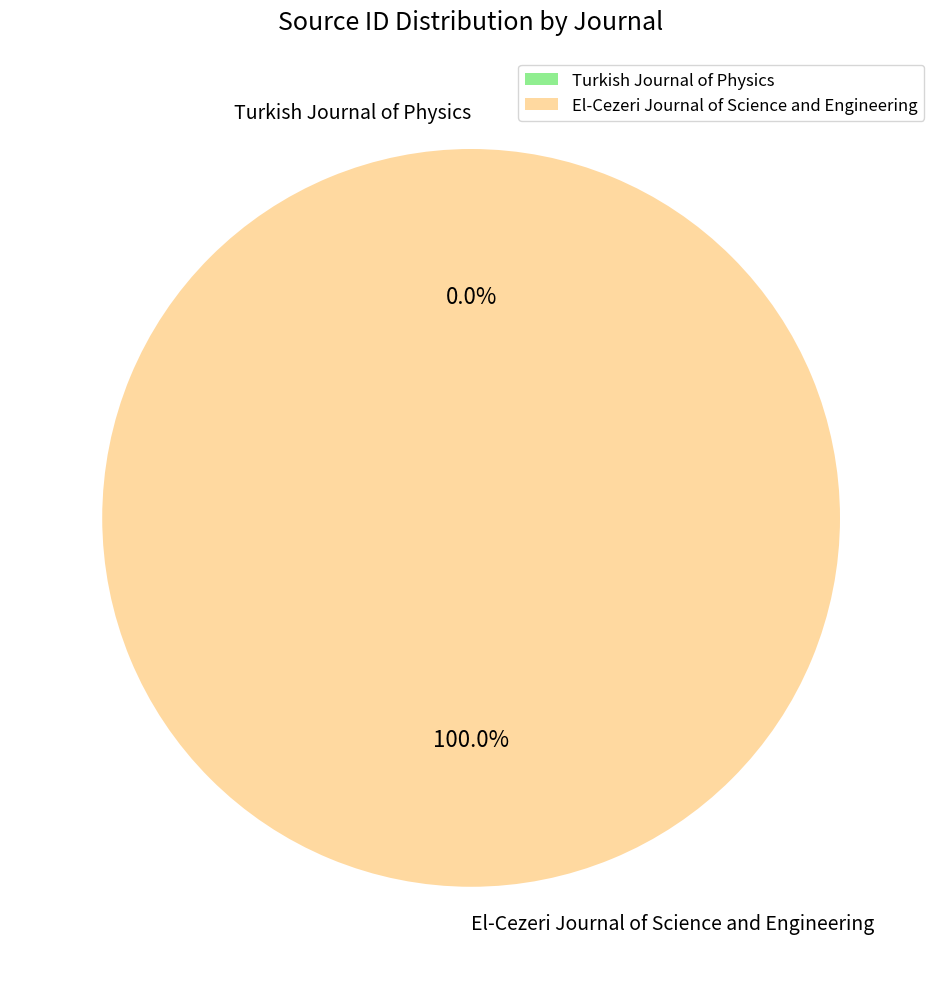

Which category has the biggest portion of the pie?

El-Cezeri Journal of Science and Engineering